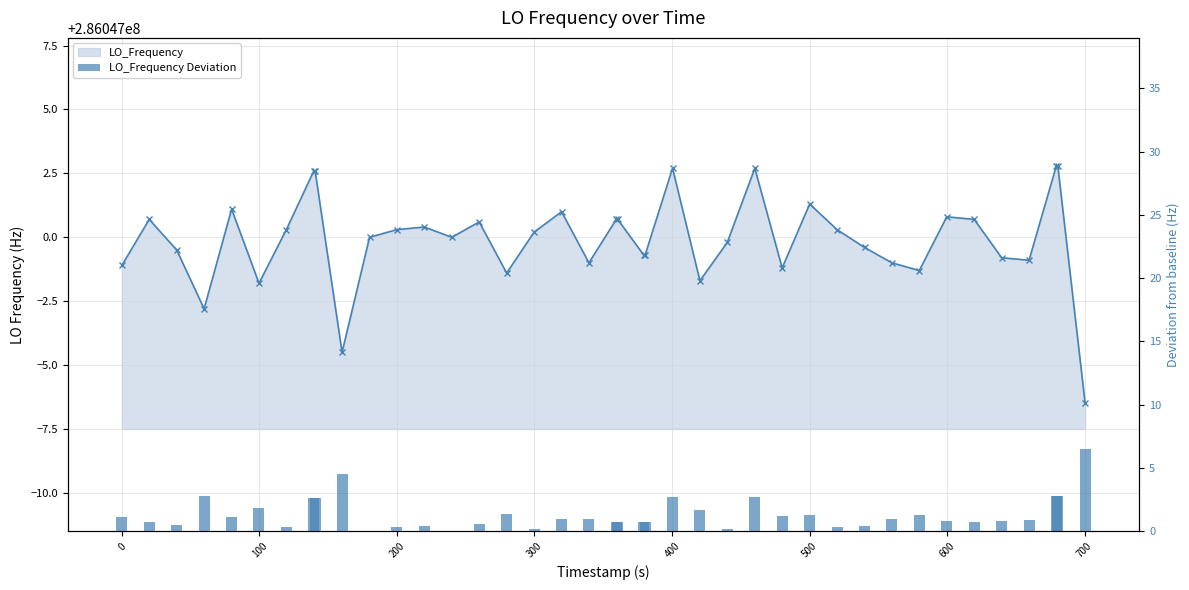

Which series changed the most between 25 and 37?

LO_Frequency